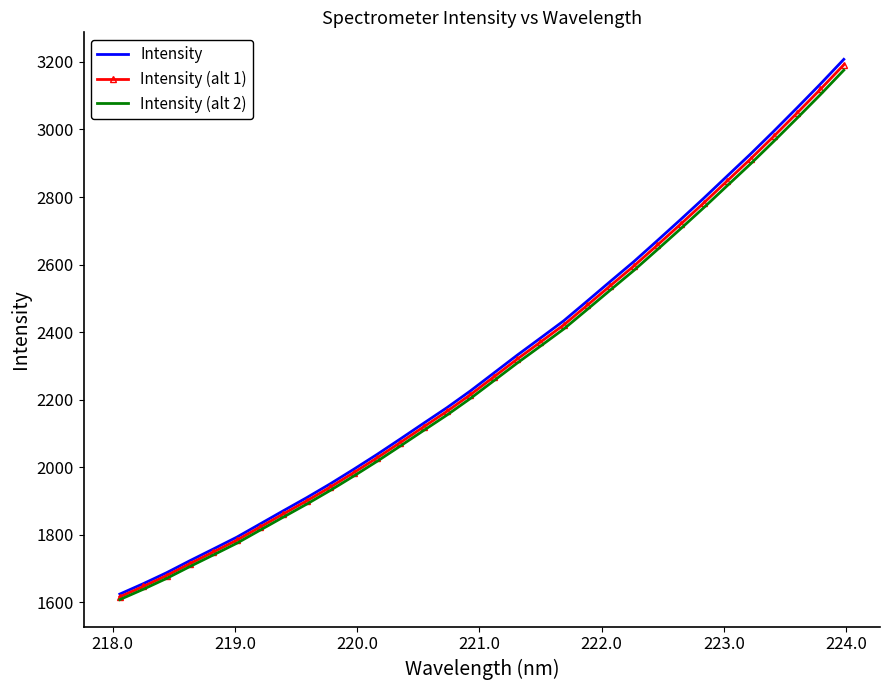

Which series has the widest spread of values?

Intensity